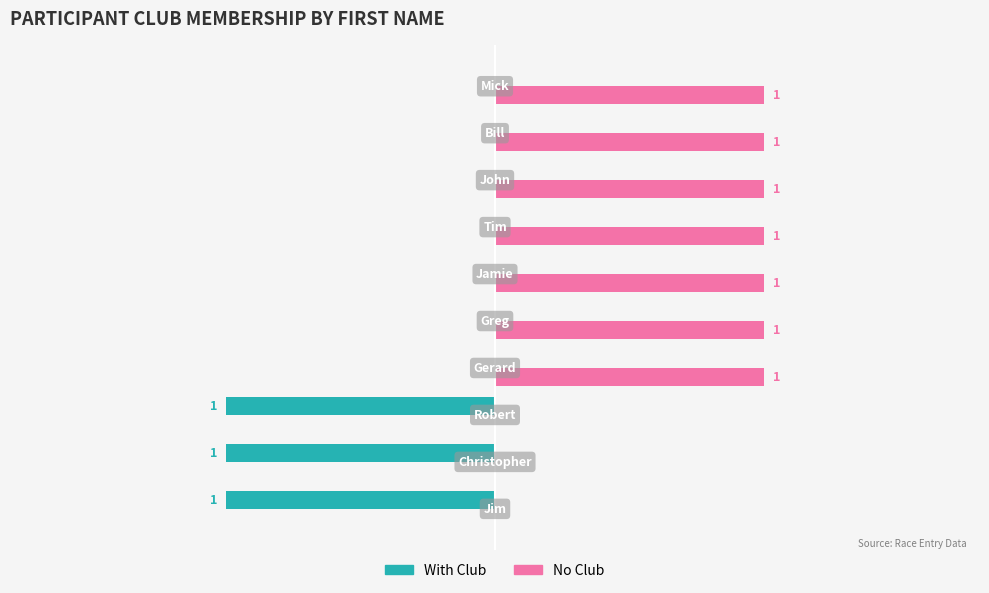

Which series has the largest total across all categories?

No Club